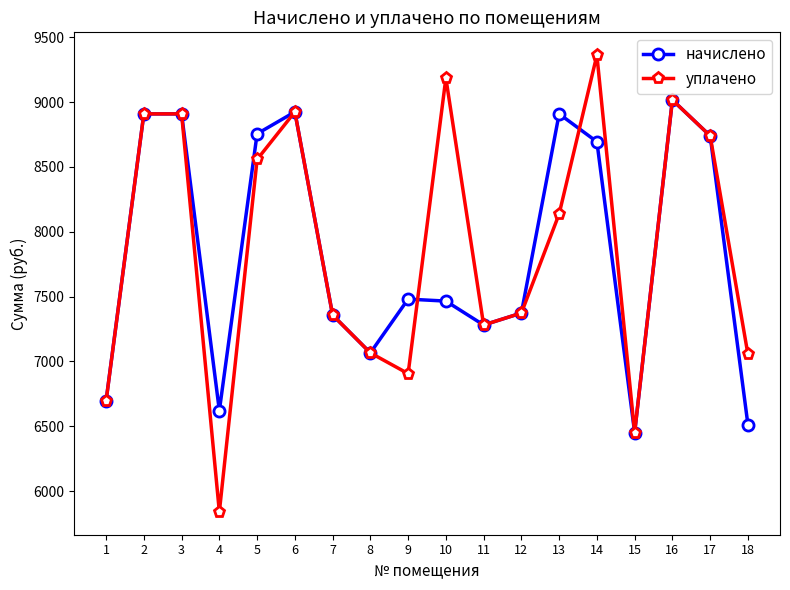

What is the value of the начислено point at the 2nd from the left?

8908.8